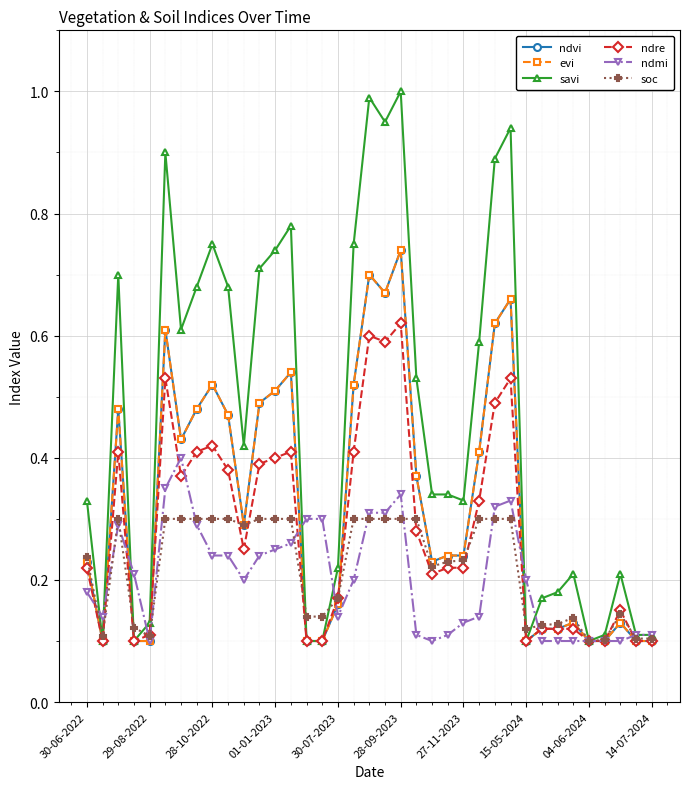

At which category is the sum across all series the highest?

28-09-2023